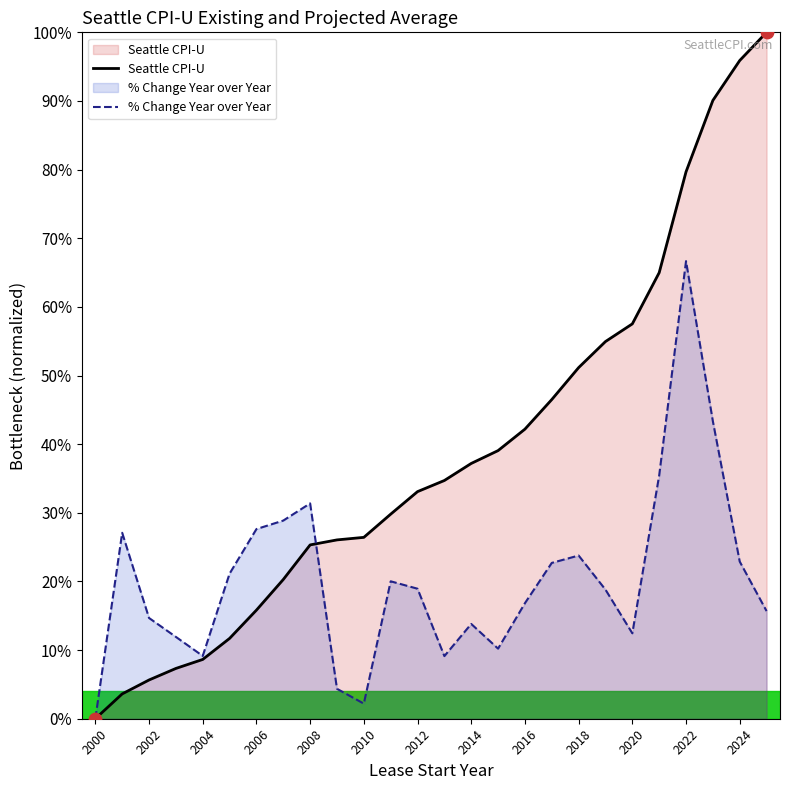

Which series has the largest total across all categories?

Seattle CPI-U